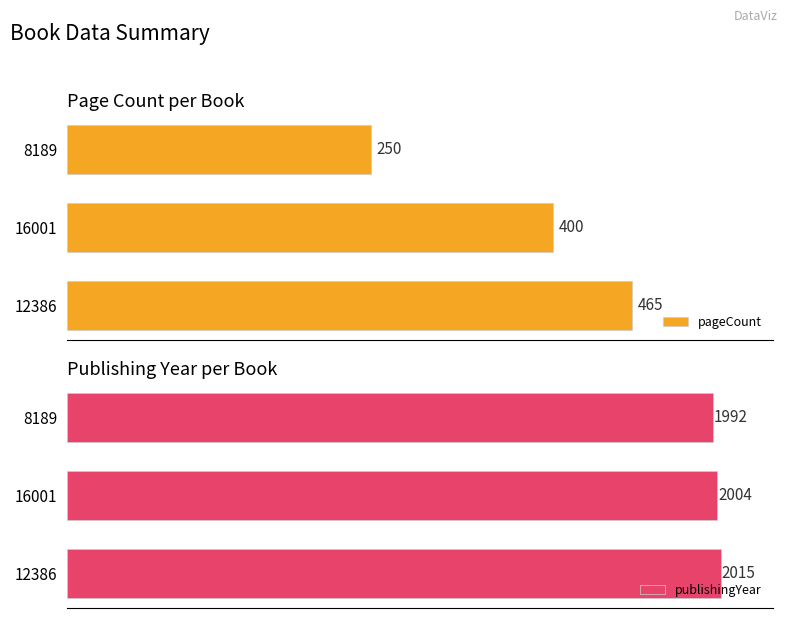

At how many categories does at least one series exceed 658?

3